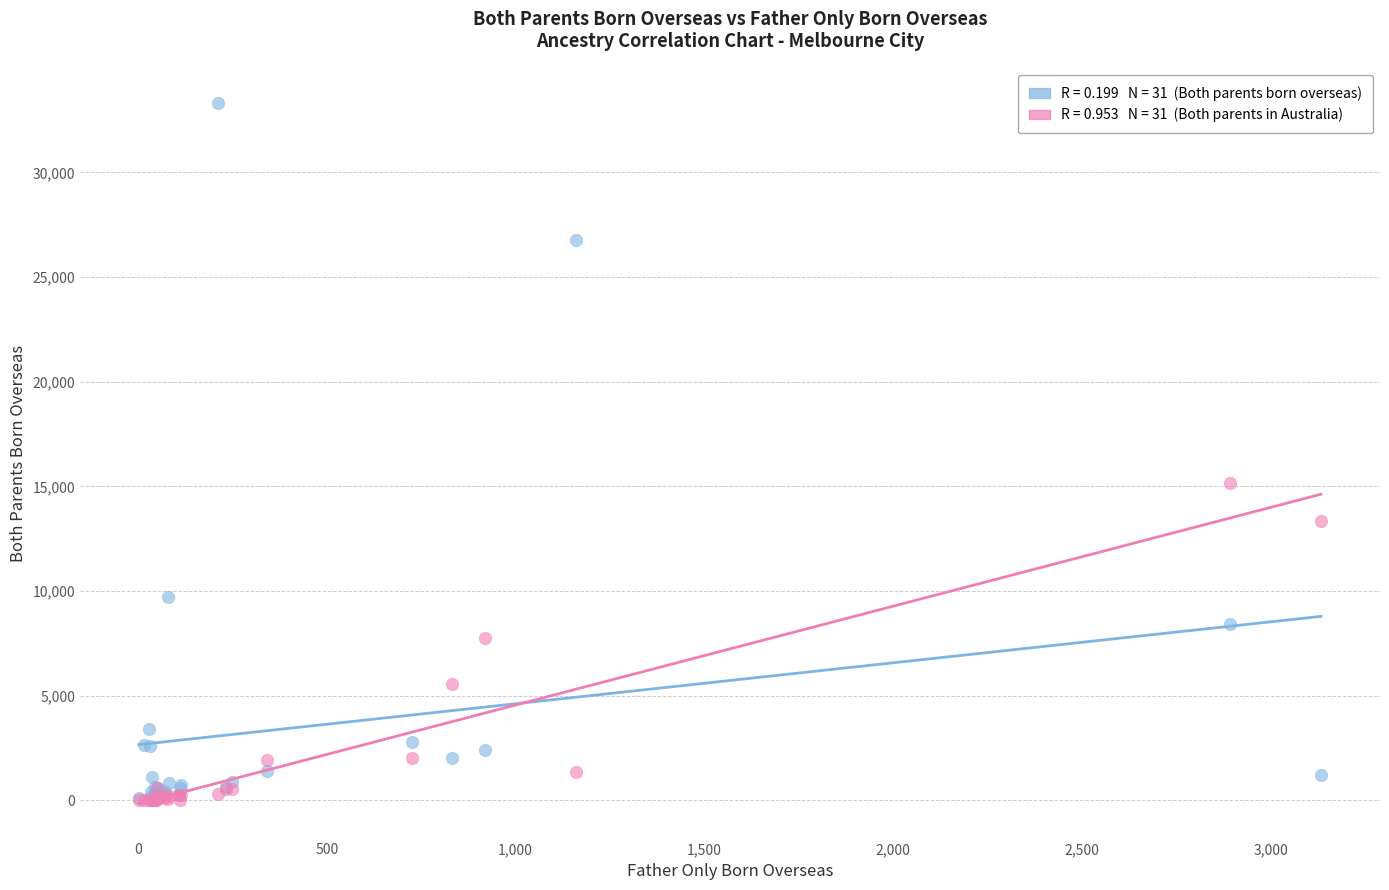

Across all series, what Y value is closest to 16663?

15148